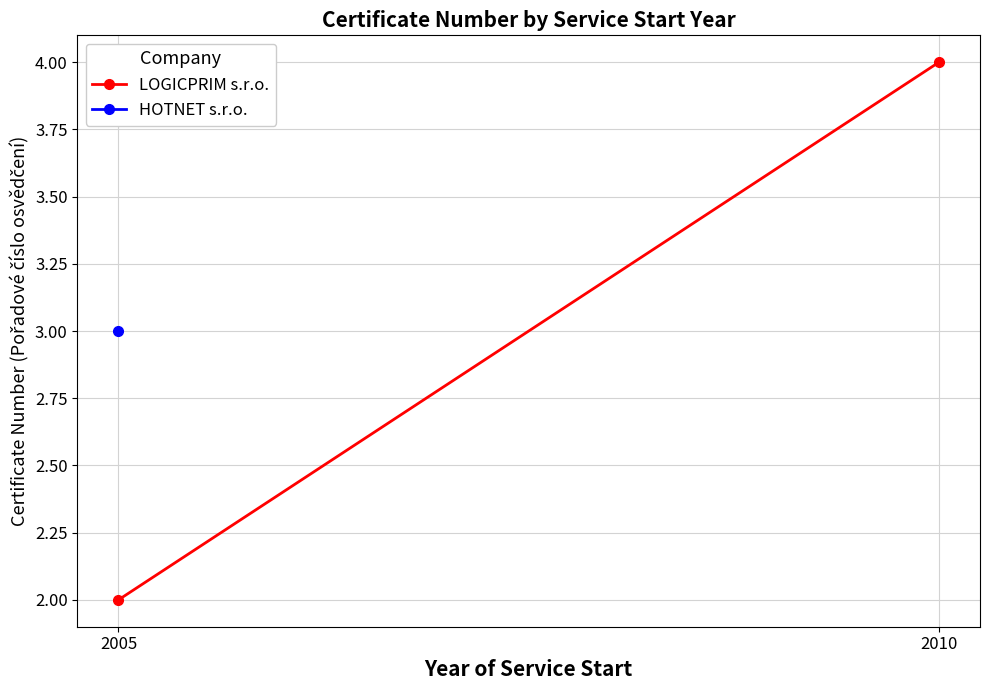

What is the sum of all values?

6